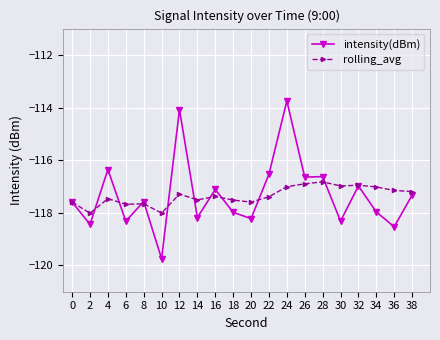

Is it true that intensity(dBm) equals -72.6 at 20?

False